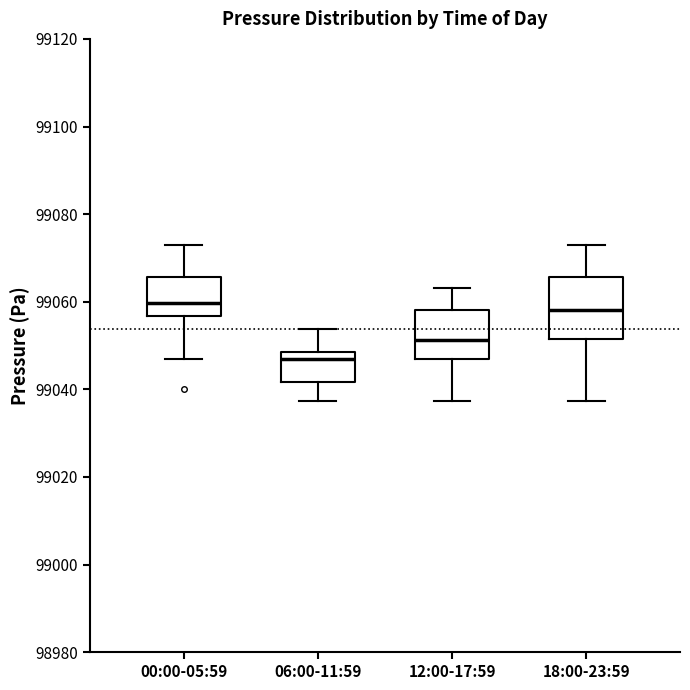

Reading left to right, read every box against the y-axis: the position of its median line, the range the box covers, and the ends of its whiskers. The values are not printed on the chart, so give them approximately, as read against the axis.

00:00-05:59: median 99060, box 99056 to 99066, whiskers 99048 to 99072
06:00-11:59: median 99048 (just below the box's upper edge), box 99042 to 99048, whiskers 99038 to 99054
12:00-17:59: median 99052, box 99048 to 99058, whiskers 99038 to 99064
18:00-23:59: median 99058, box 99052 to 99066, whiskers 99038 to 99072